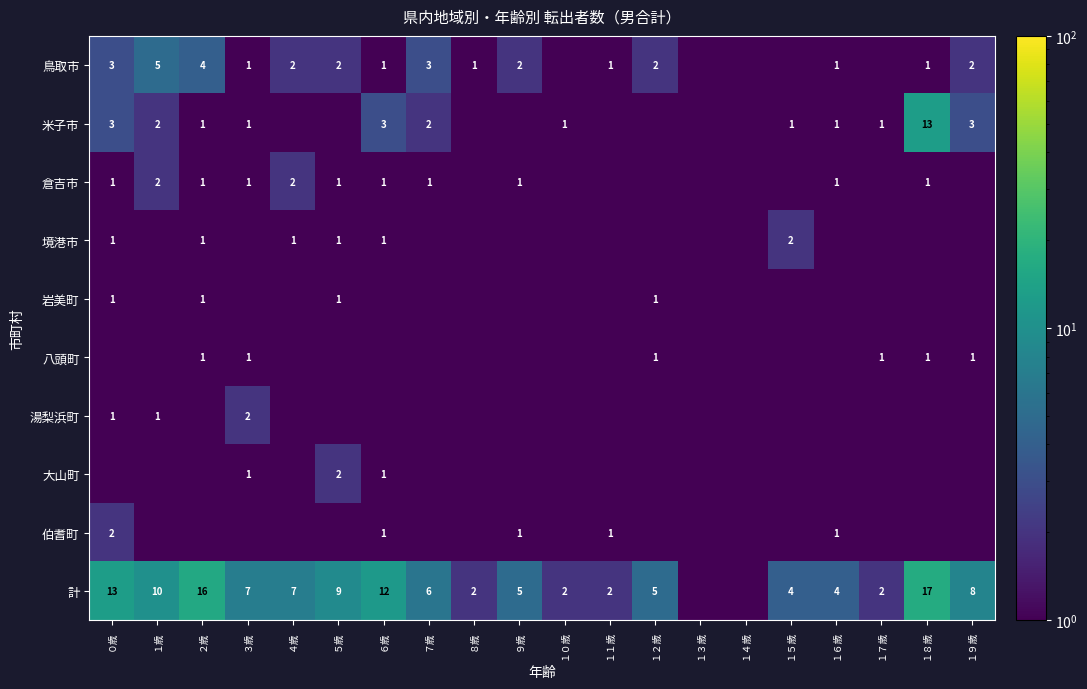

What is the sum of the 鳥取市 values at １１歳 and ０歳?

4.0